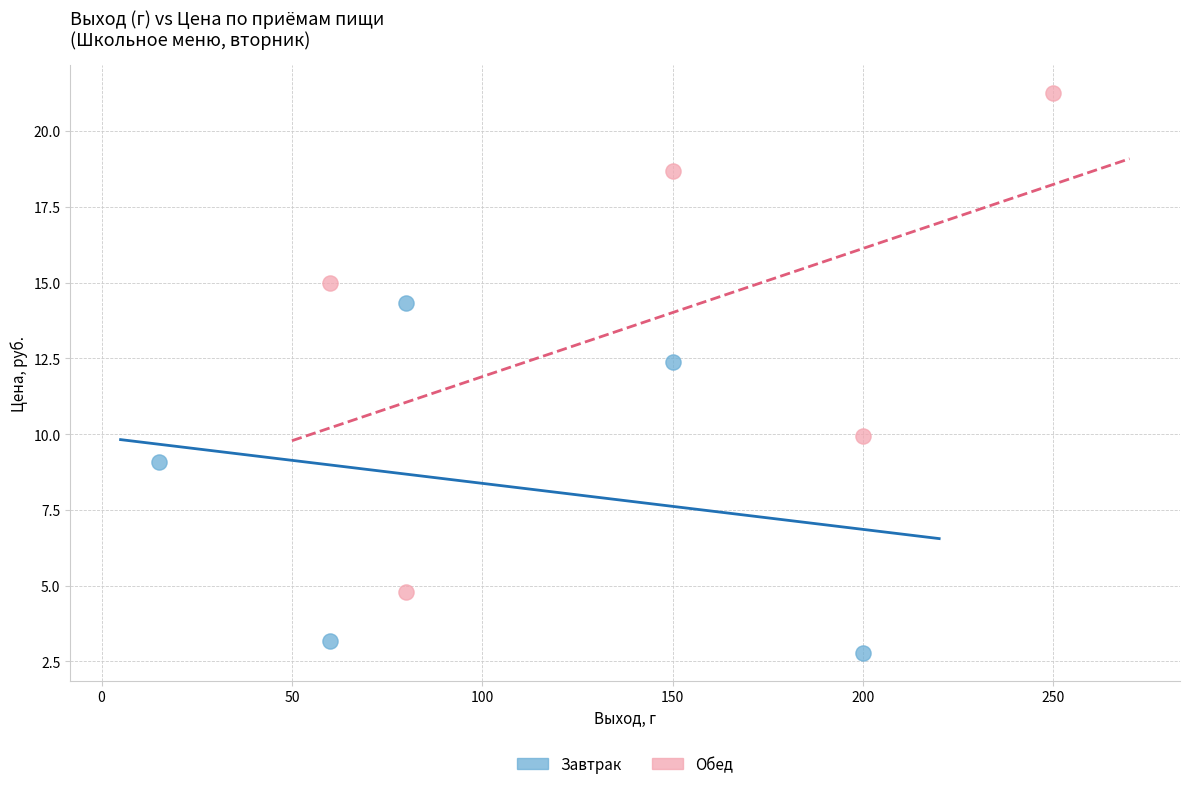

What are all the series names shown in the legend?

Завтрак, Обед